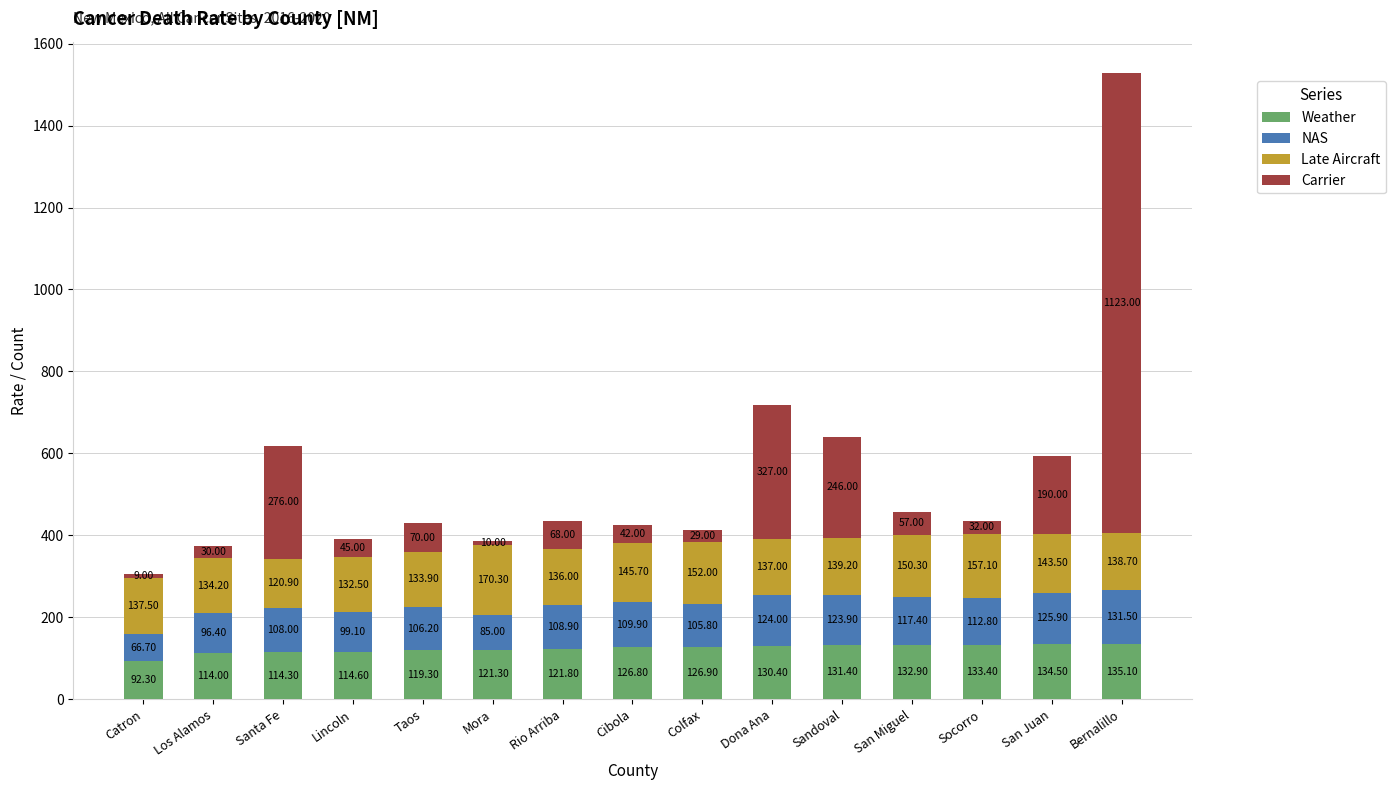

Which category has the highest value in the Weather series?

Bernalillo